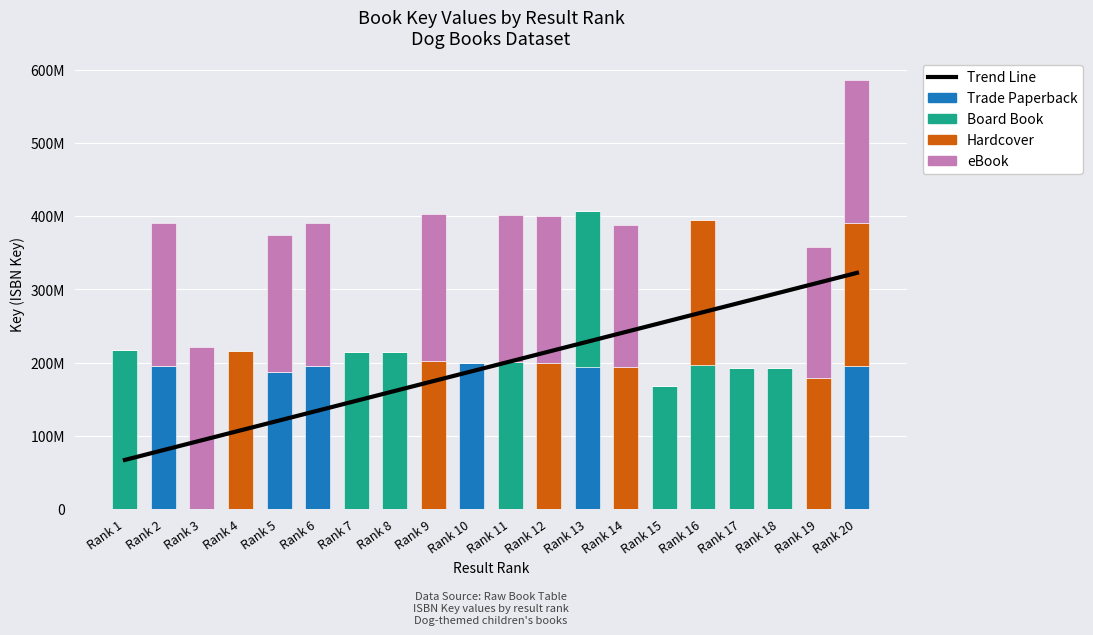

List the labels in order of eBook value, smallest first.

Rank 1, Rank 4, Rank 7, Rank 8, Rank 10, Rank 13, Rank 15, Rank 16, Rank 17, Rank 18, Rank 19, Rank 5, Rank 14, Rank 20, Rank 2, Rank 6, Rank 12, Rank 11, Rank 9, Rank 3